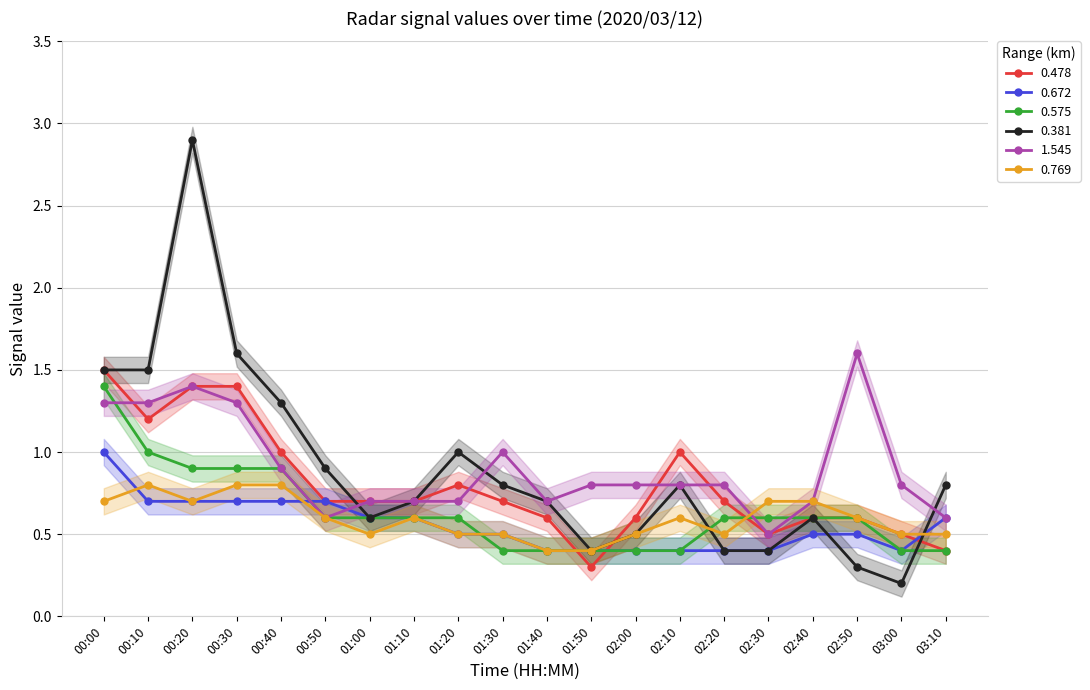

What position from the right is 00:20?

18